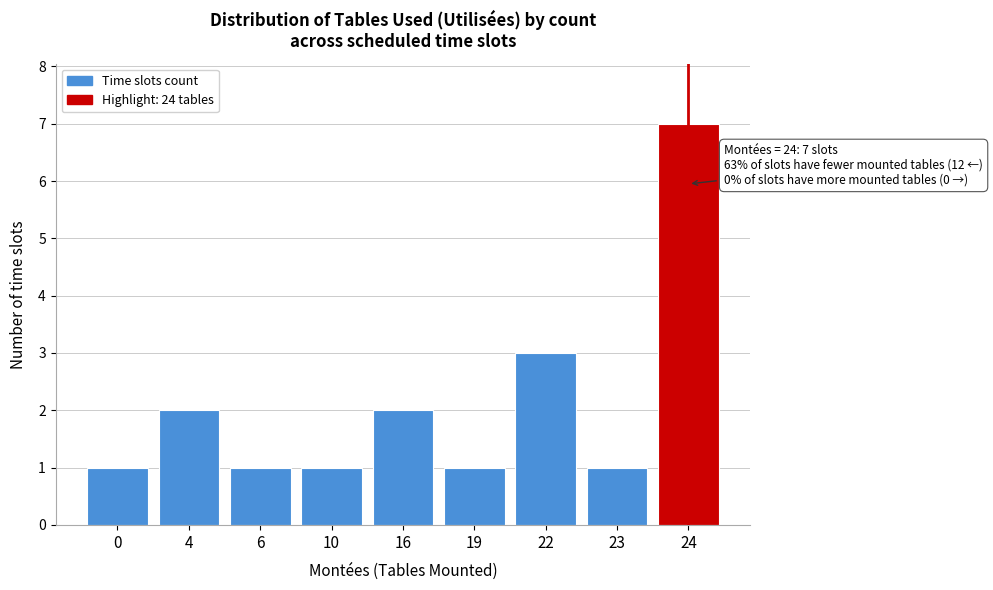

Reading left to right, list all the values displayed in this chart.

1	2	1	1	2	1	3	1	7